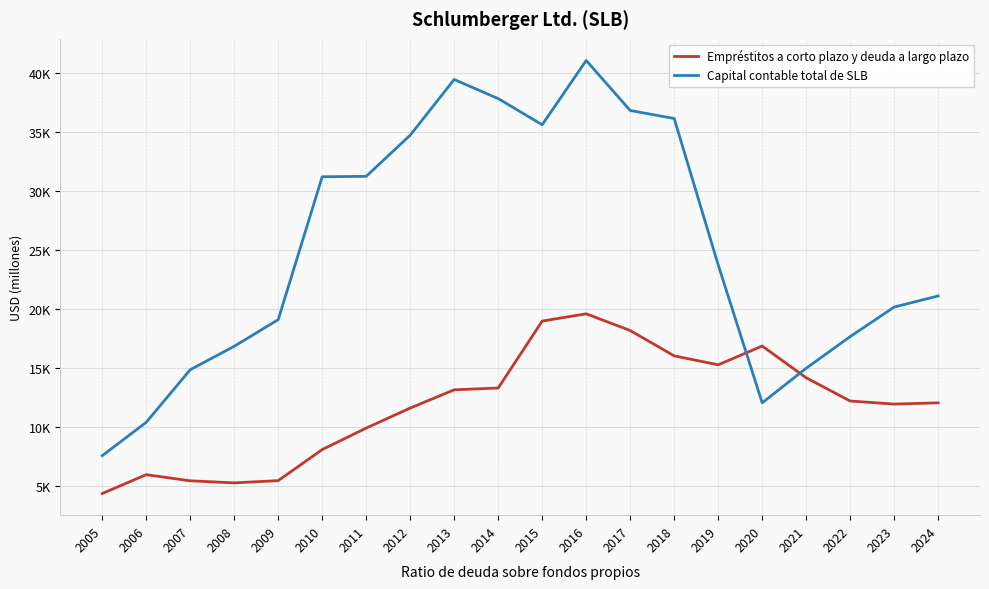

Which category has the highest value in the Capital contable total de SLB series?

2016